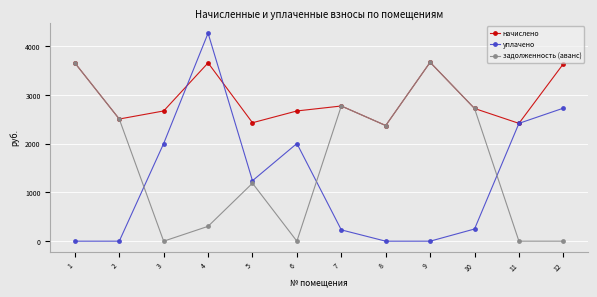

What is the maximum value shown in the chart?

4266.5